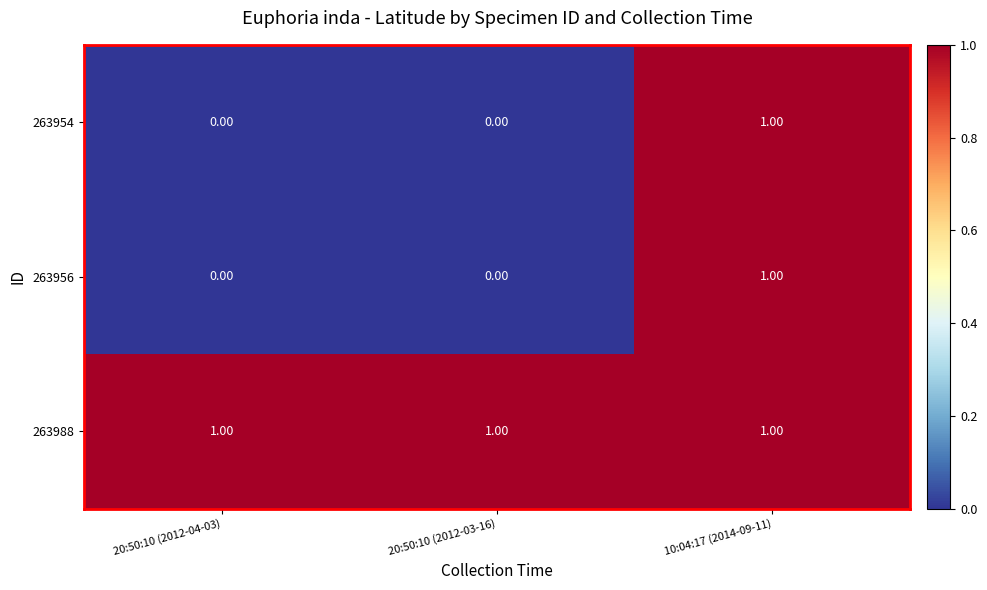

At how many categories does at least one series exceed 0?

3